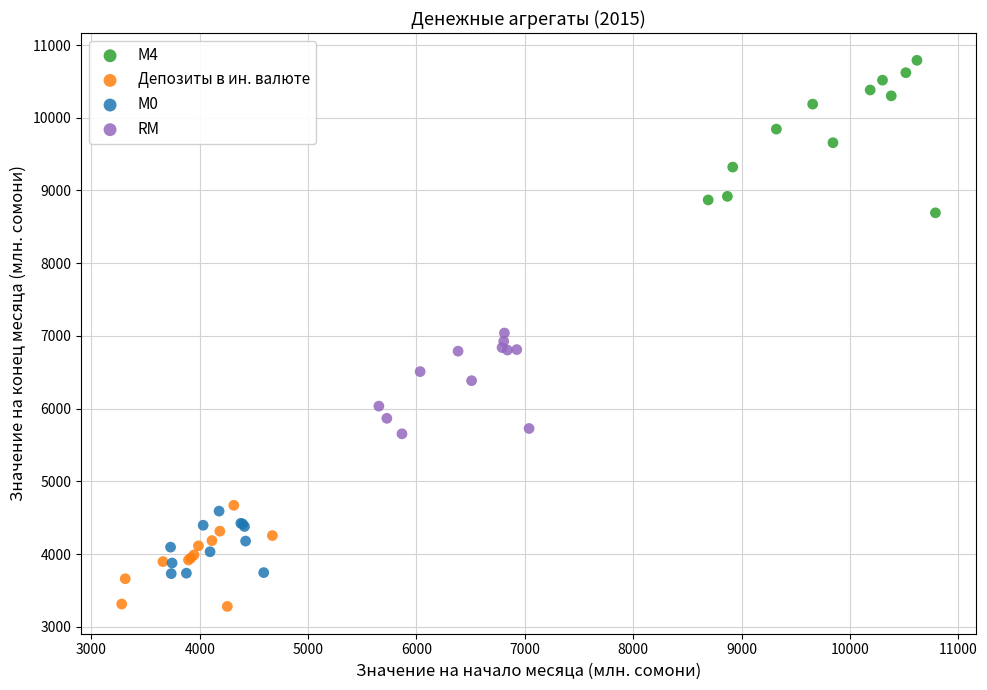

Which series has the widest spread of Y values?

М4